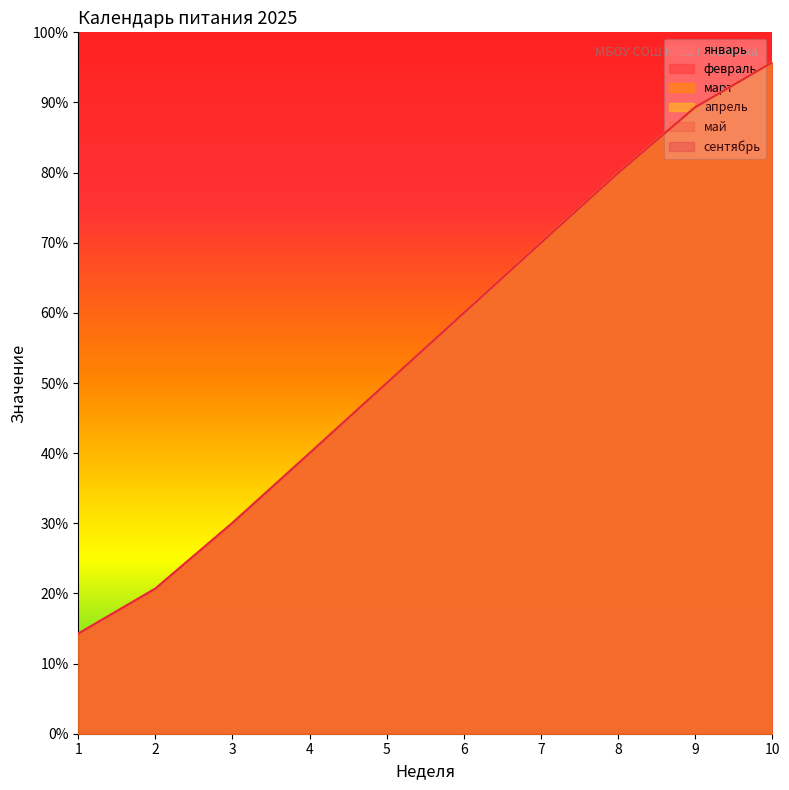

Which series has the largest range (max minus min)?

январь